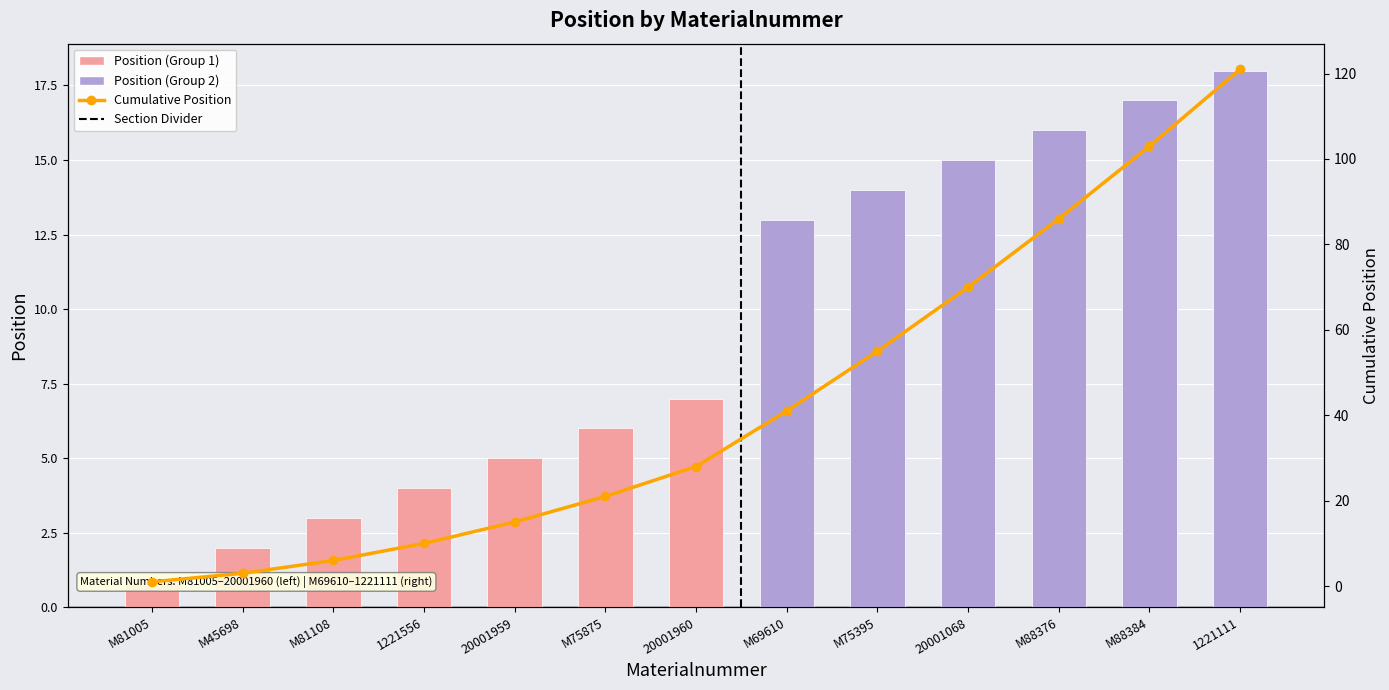

How many values are below 7?

6